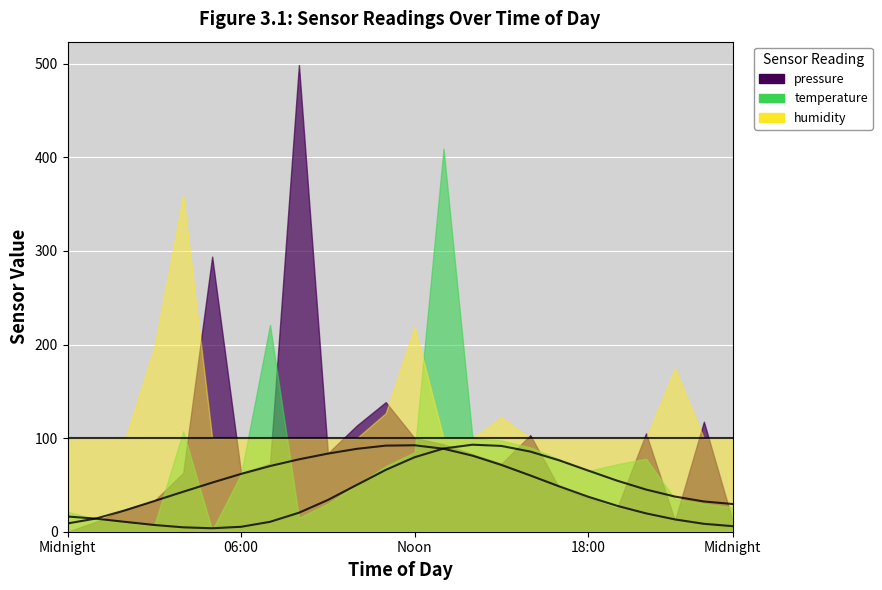

What is the difference between the pressure values at 04:00 and 23:00?

36.8